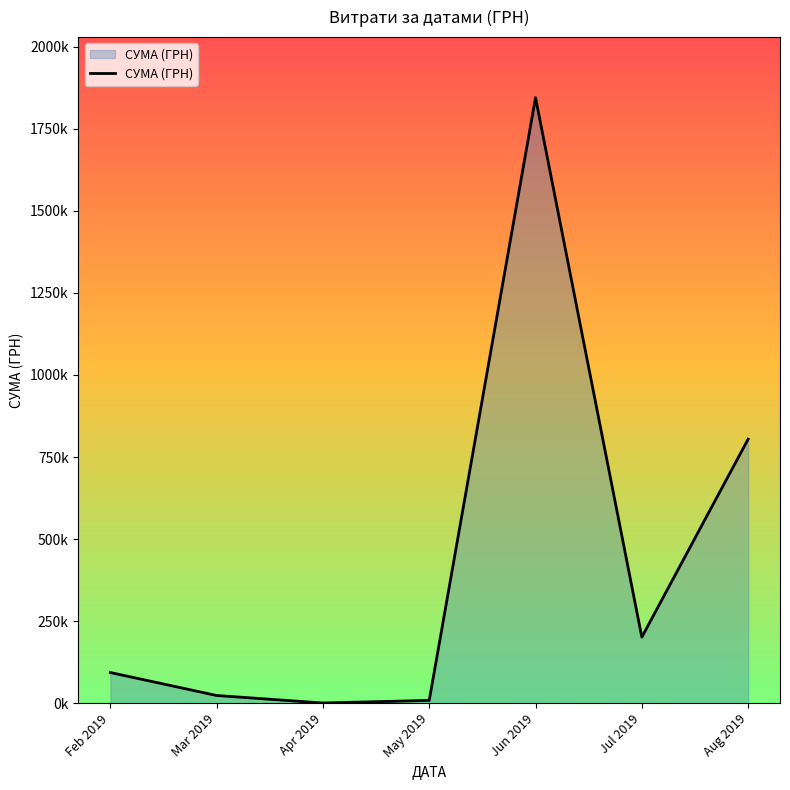

What is the label of the 1st point from the right?

Aug 2019